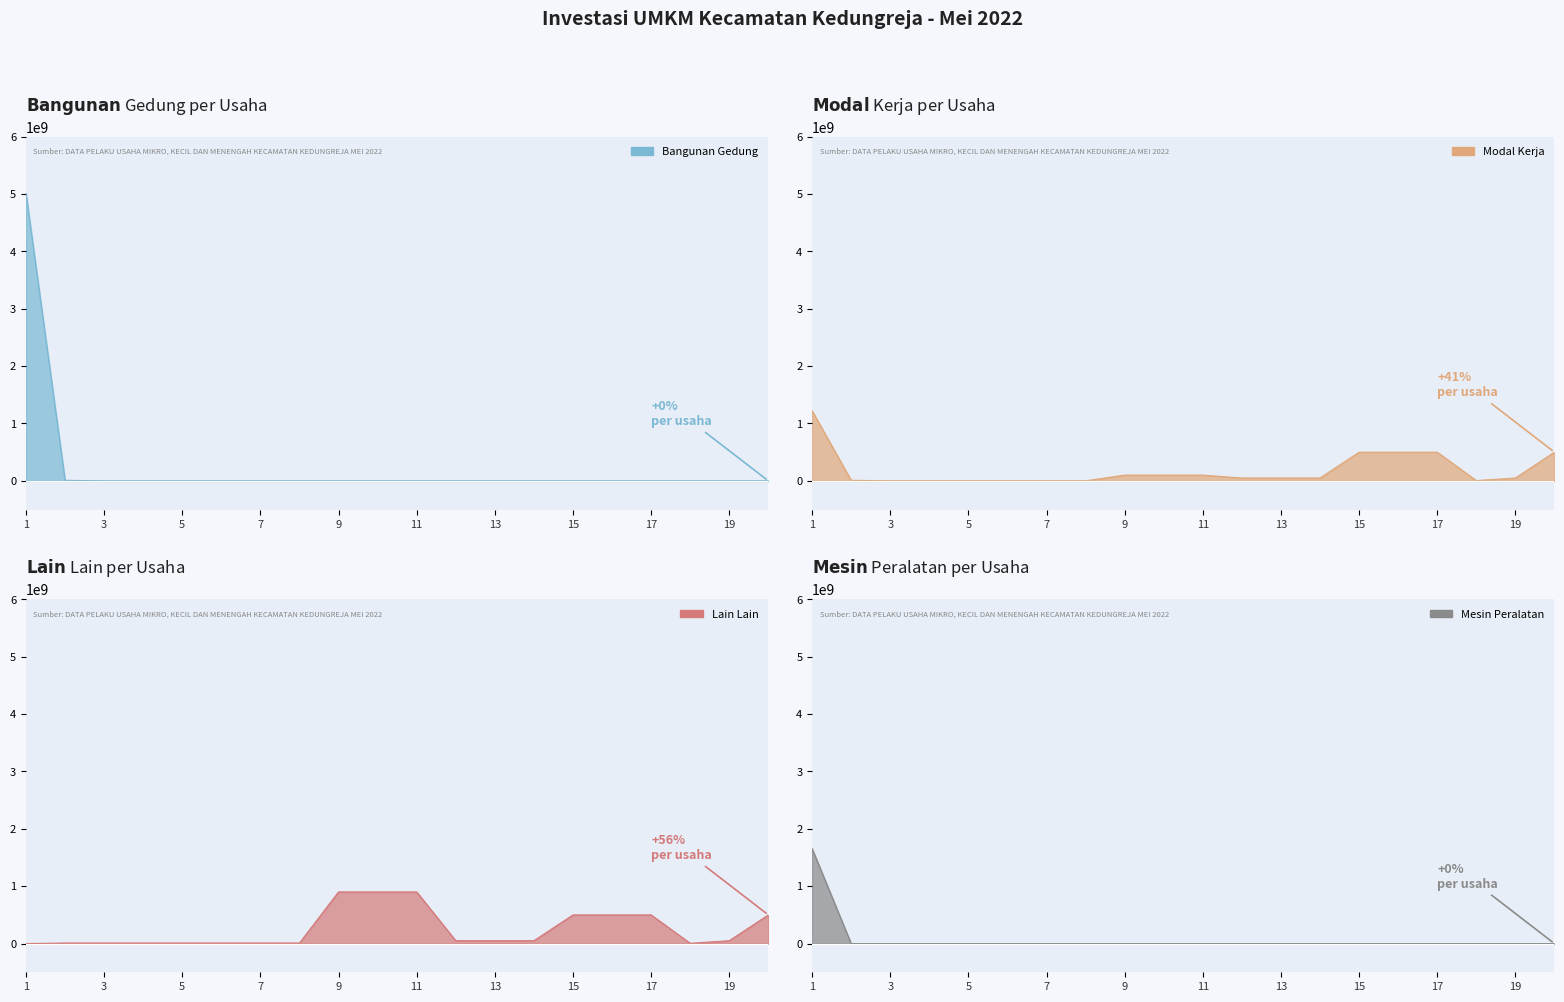

What is the sum of all Bangunan Gedung values?

5020844678